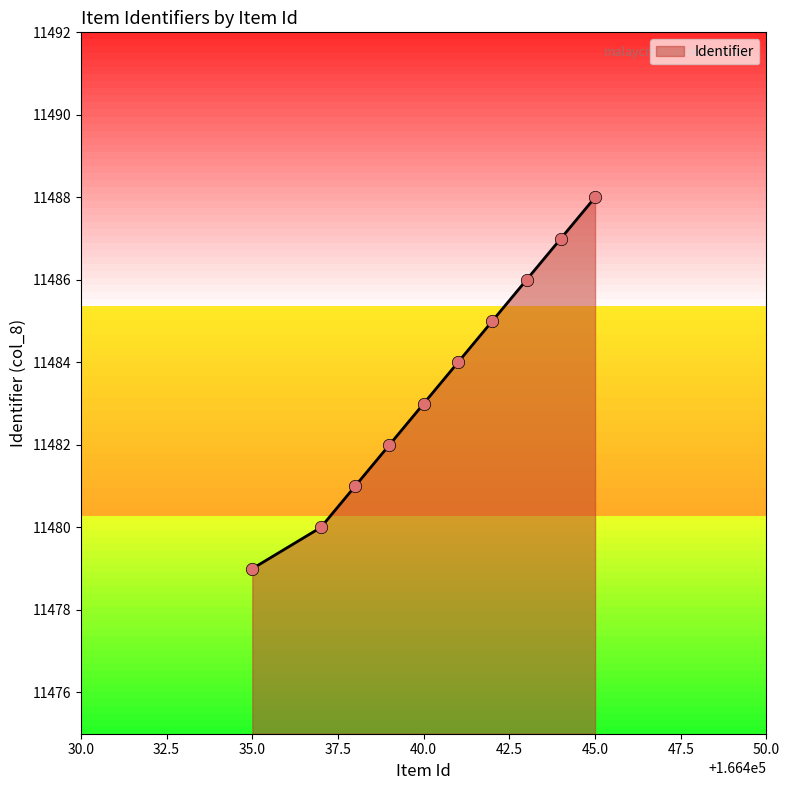

Between 11482 and 11487, which is larger?

11482